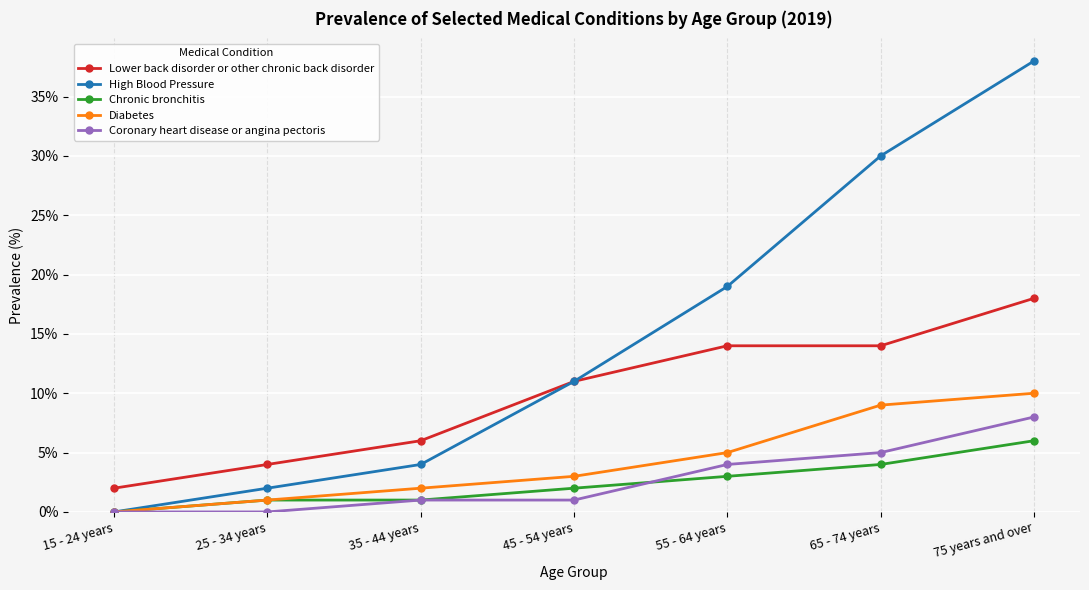

Is this an area chart (filled region under the line)?

No